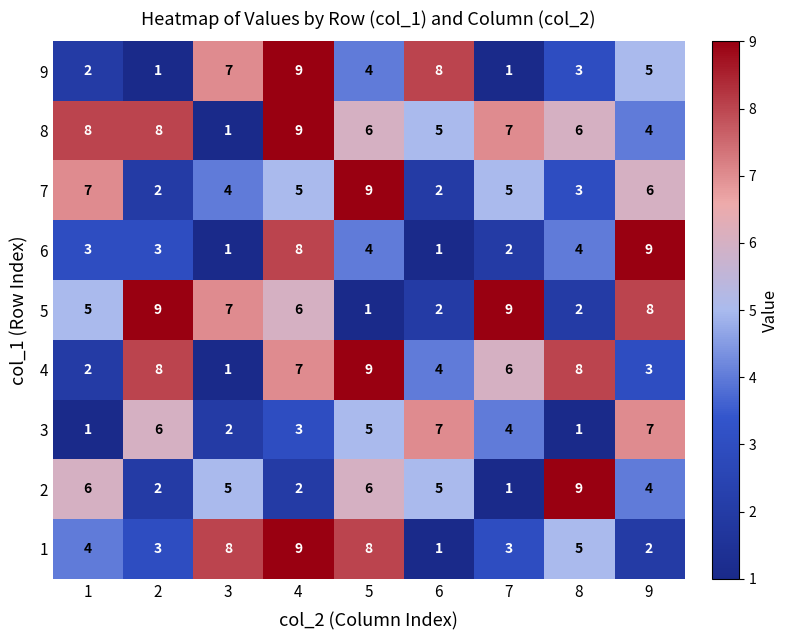

Which category has the highest value in the 4 series?

5